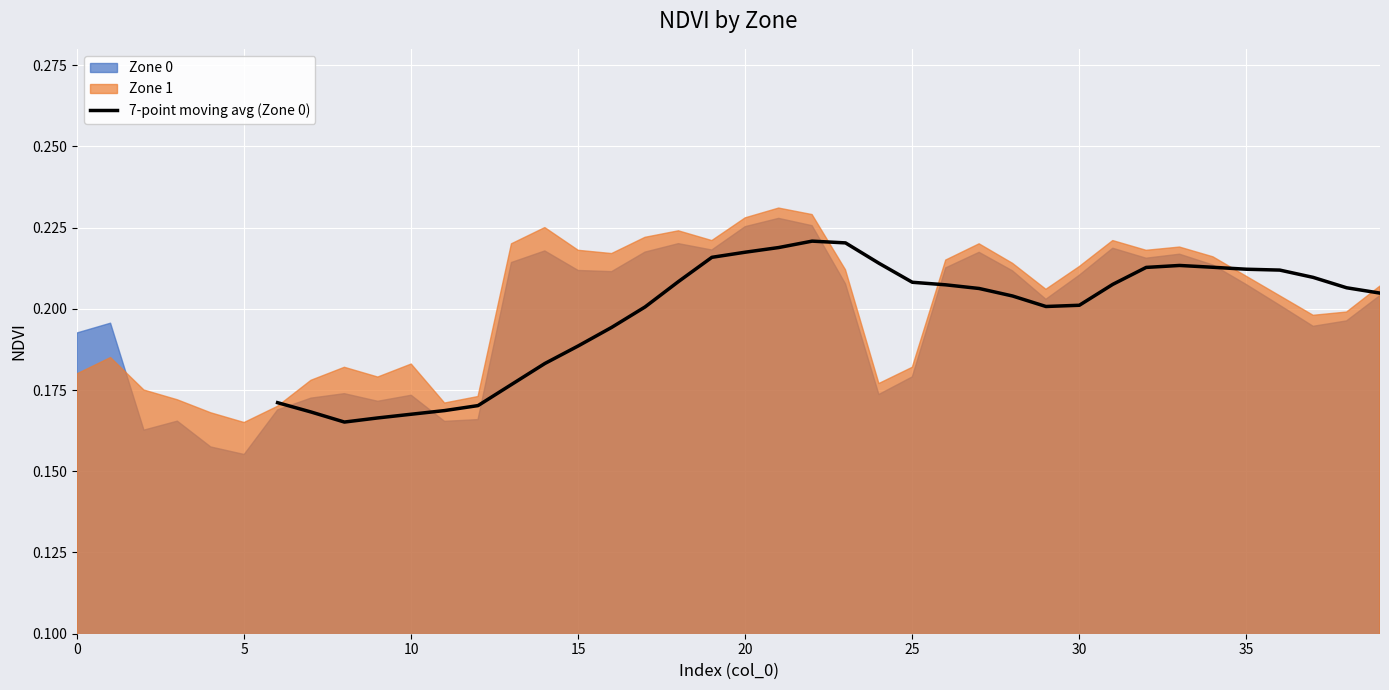

How many interior local peaks (higher than both neighbors) does the data have?

2